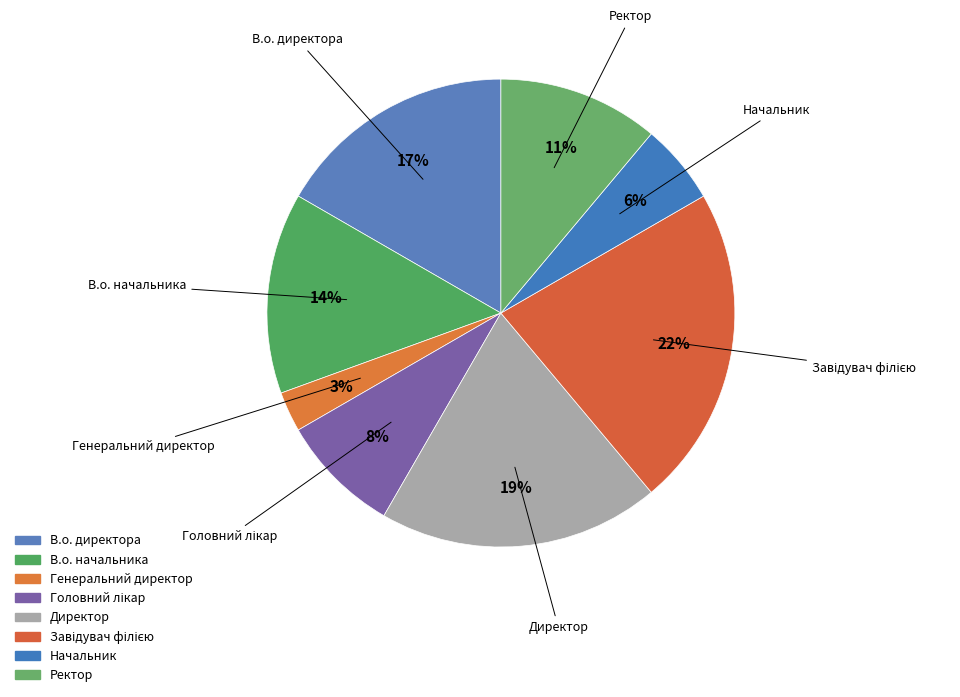

To the nearest percent, what is the difference between the largest and smallest slice percentages?

19%